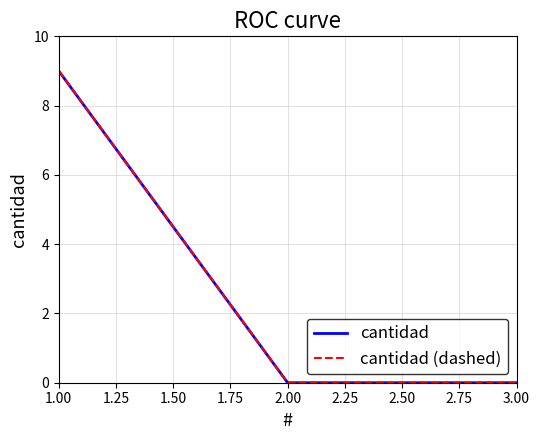

Does the chart have visible grid lines?

Yes